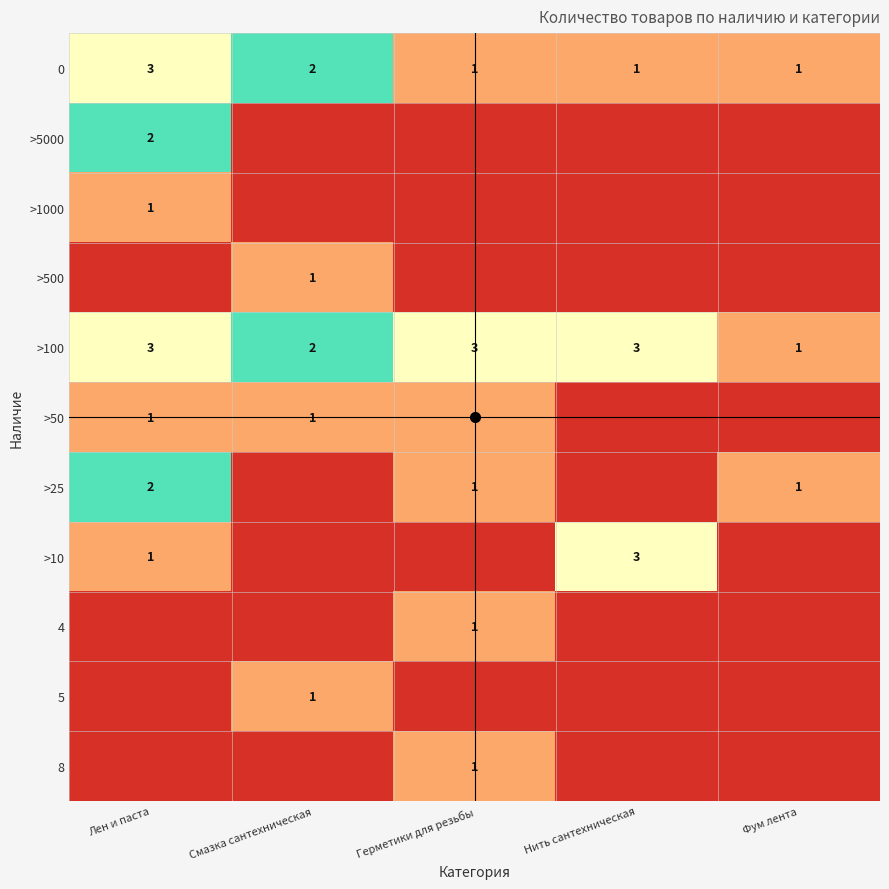

True or false: 0 has a value of 2 at Смазка сантехническая.

True